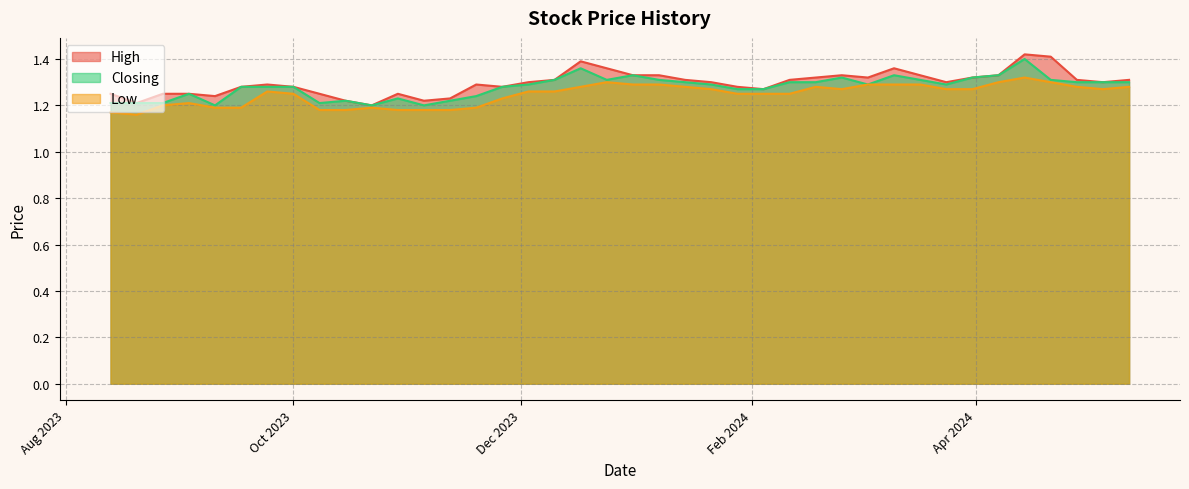

Rank the series at 07/04/2024 from highest to lowest value.

High, Closing, Low